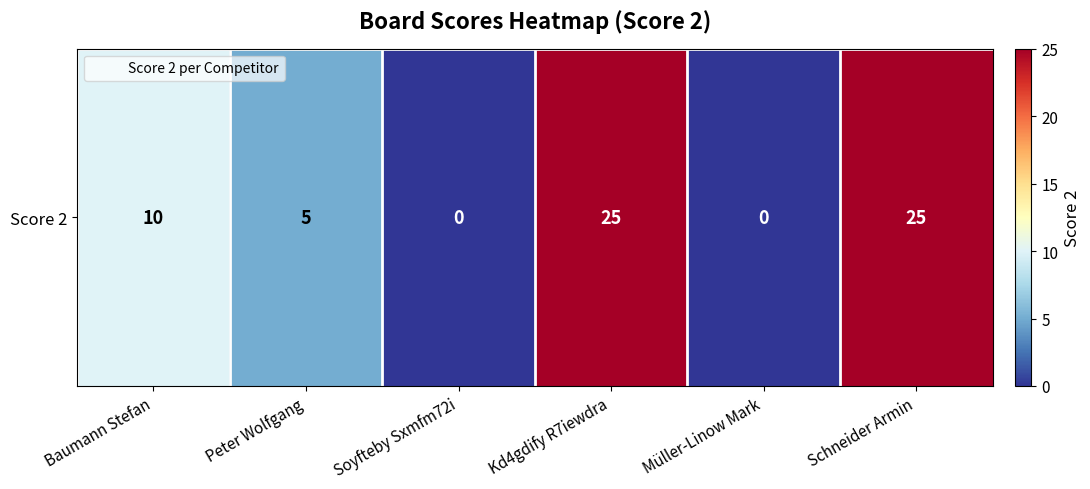

Reading right to left, what are all the values shown in this chart?

Schneider Armin=25	Müller-Linow Mark=0	Kd4gdify R7iewdra=25	Soyfteby Sxmfm72i=0	Peter Wolfgang=5	Baumann Stefan=10